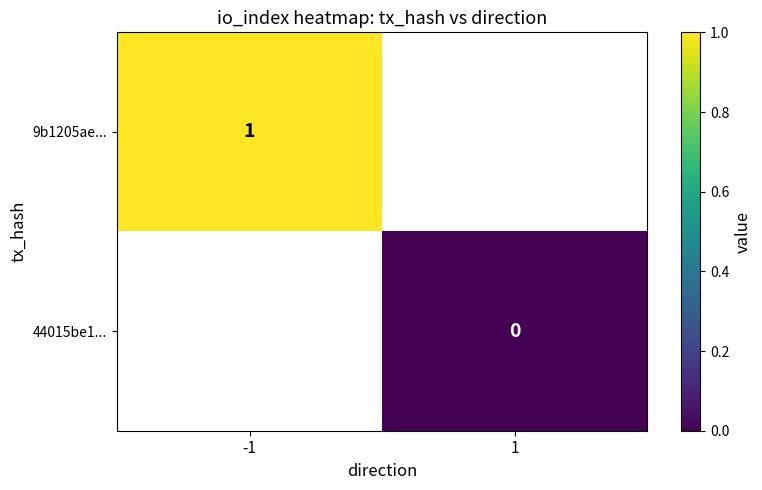

The 9b1205ae... series shows 1 at -1. True or false?

True